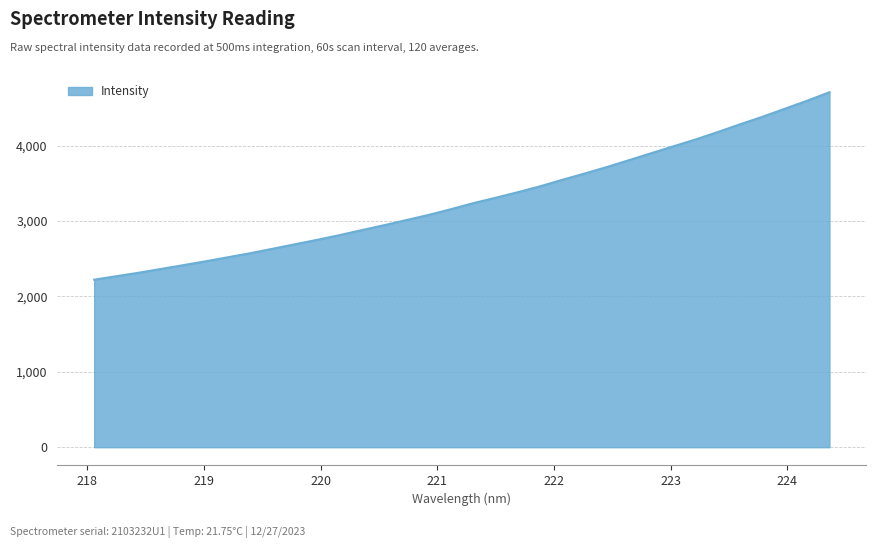

What is the greatest value displayed?

4707.0